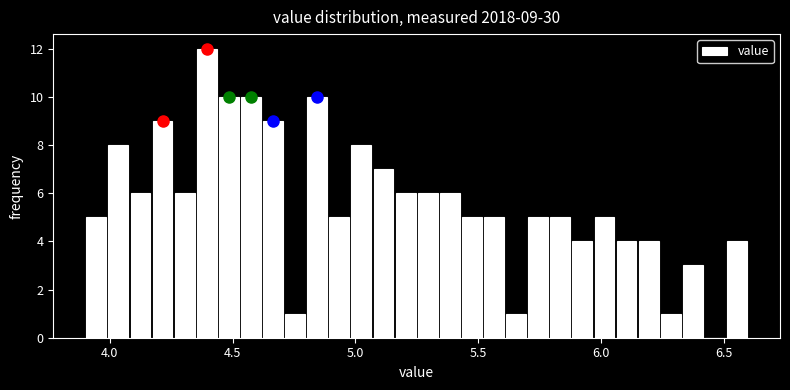

Read against the x-axis, roughly where is the centre of the tallest bar?

4.40